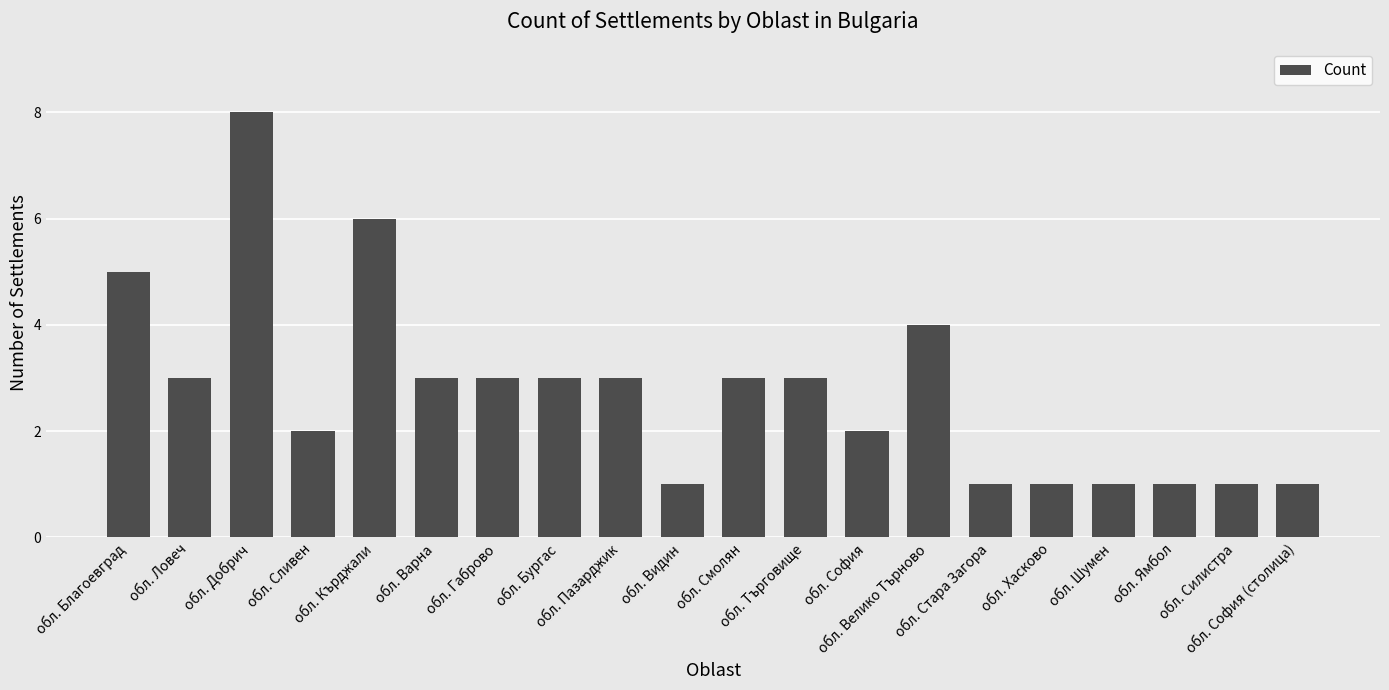

Reading left to right, list all the values displayed in this chart.

обл. Благоевград=5	обл. Ловеч=3	обл. Добрич=8	обл. Сливен=2	обл. Кърджали=6	обл. Варна=3	обл. Габрово=3	обл. Бургас=3	обл. Пазарджик=3	обл. Видин=1	обл. Смолян=3	обл. Търговище=3	обл. София=2	обл. Велико Търново=4	обл. Стара Загора=1	обл. Хасково=1	обл. Шумен=1	обл. Ямбол=1	обл. Силистра=1	обл. София (столица)=1